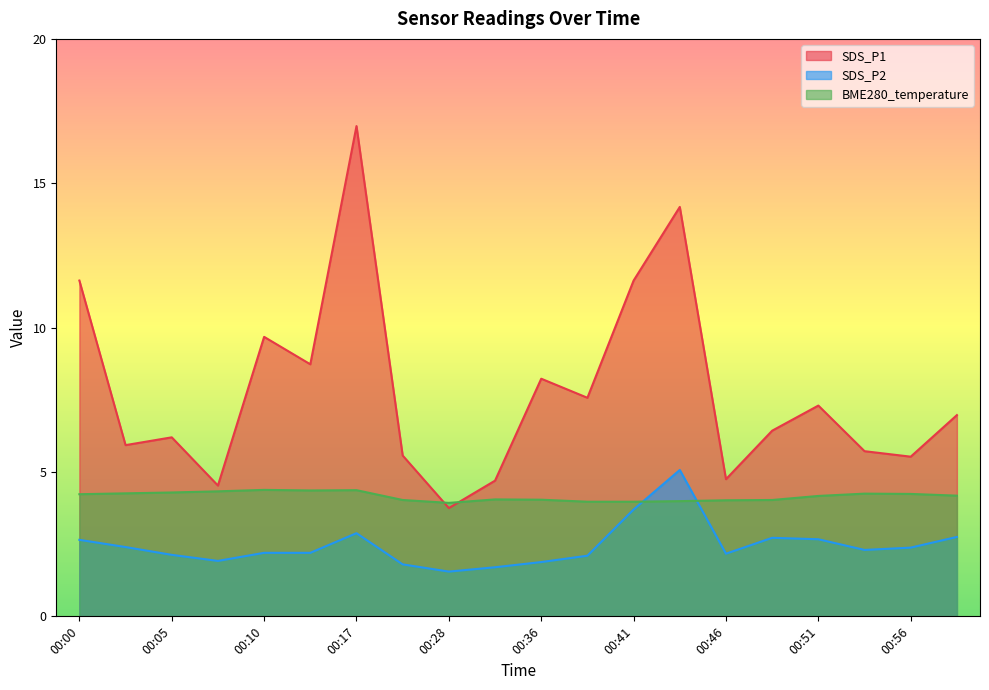

True or false: SDS_P1 has more than 0 points higher than both neighbors.

True